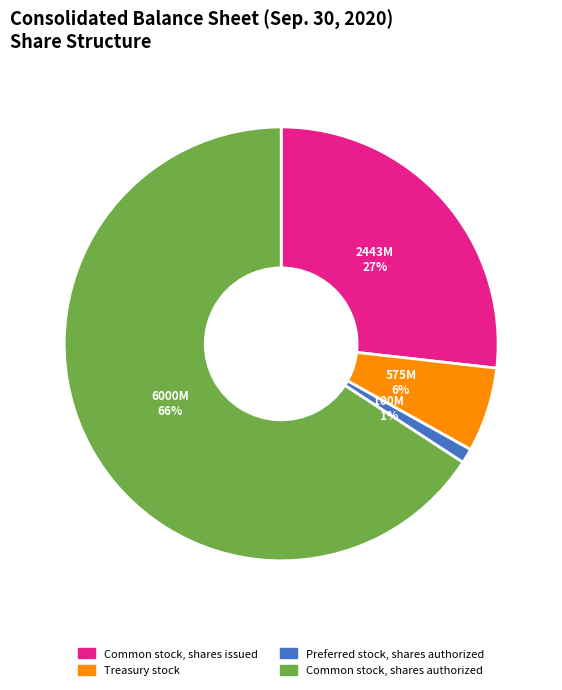

Does any single category account for the majority?

Yes